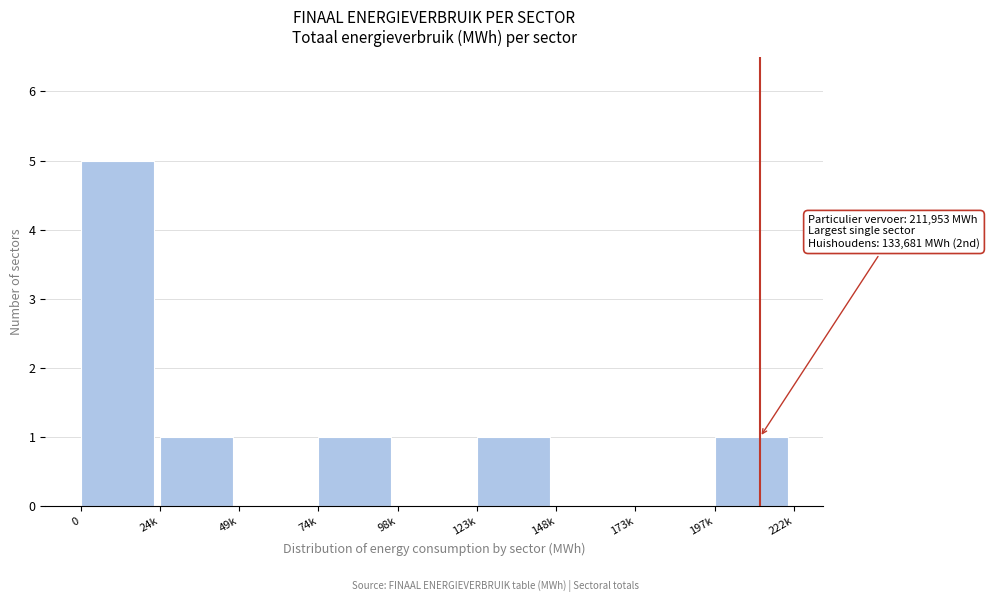

Reading left to right, what are all the values shown in this chart?

0=5	24k=1	49k=0	74k=1	98k=0	123k=1	148k=0	173k=0	197k=1